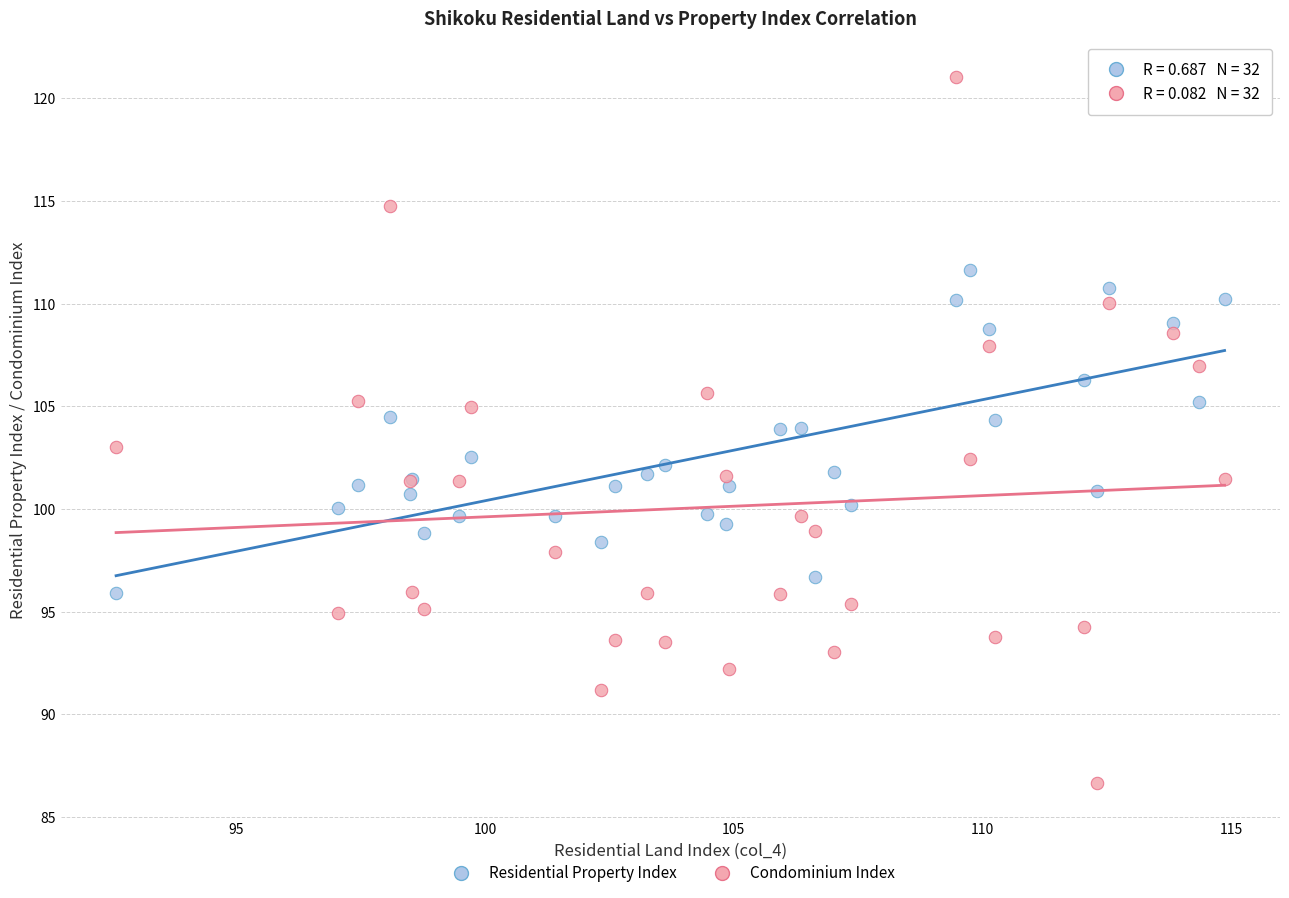

What is the X range (max minus min) for the scatter plot?

22.3